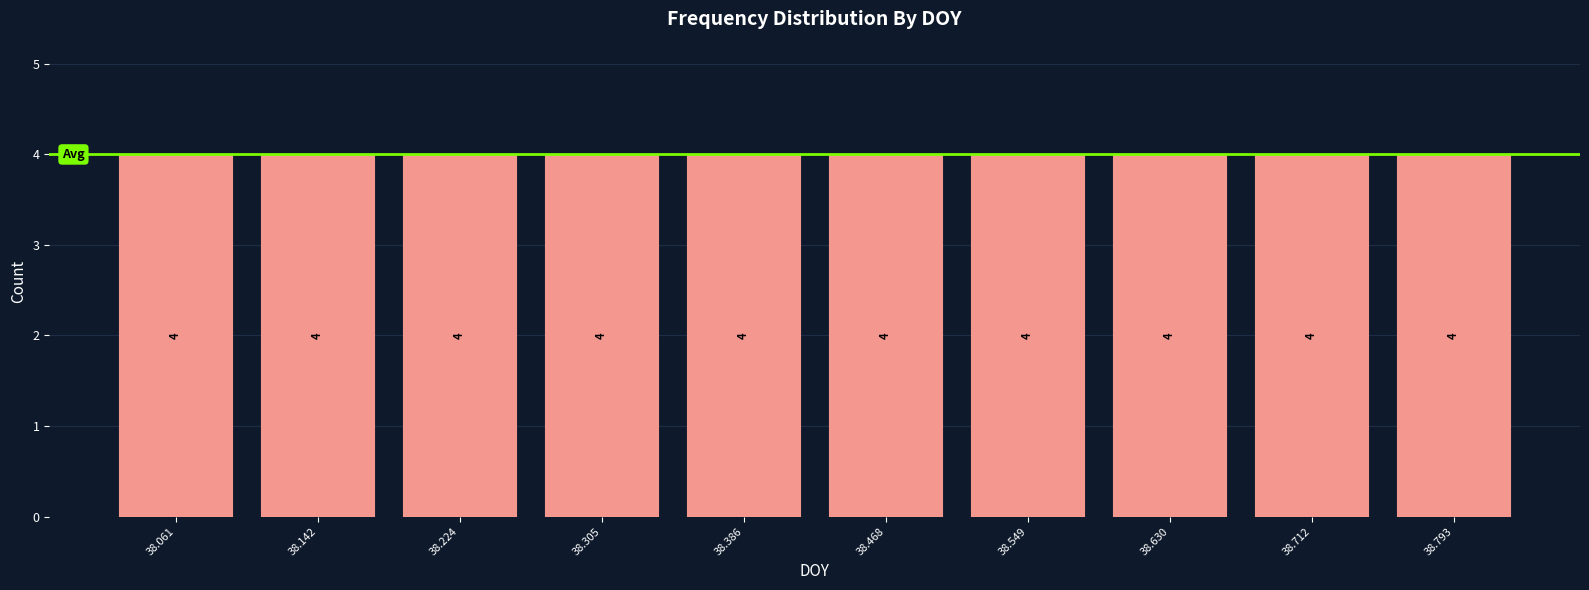

Reading left to right, list every bar in this chart as the range it spans on the x-axis followed by its height. The bar edges are not printed on the chart, so give them approximately, as read against the axis.

38.02 to 38.10: 4
38.10 to 38.18: 4
38.18 to 38.26: 4
38.26 to 38.35: 4
38.35 to 38.43: 4
38.43 to 38.51: 4
38.51 to 38.59: 4
38.59 to 38.67: 4
38.67 to 38.75: 4
38.75 to 38.83: 4